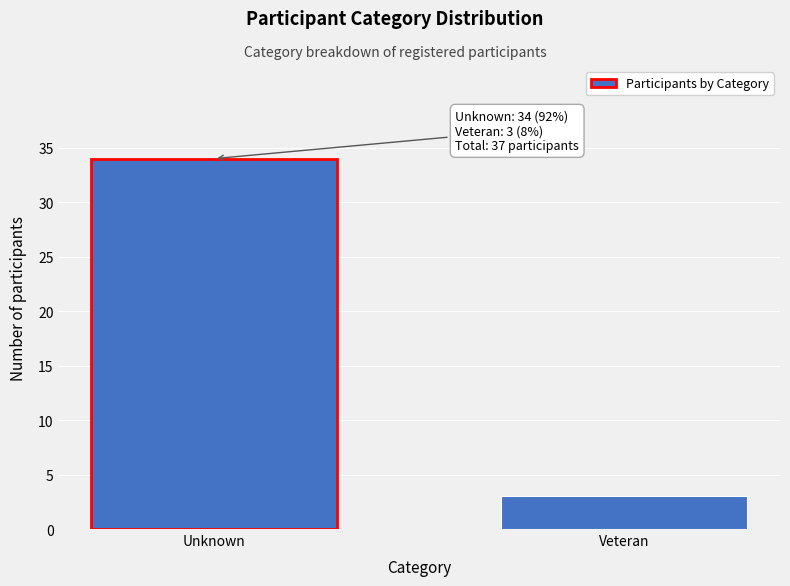

Reading left to right, what are all the values shown in this chart?

34	3